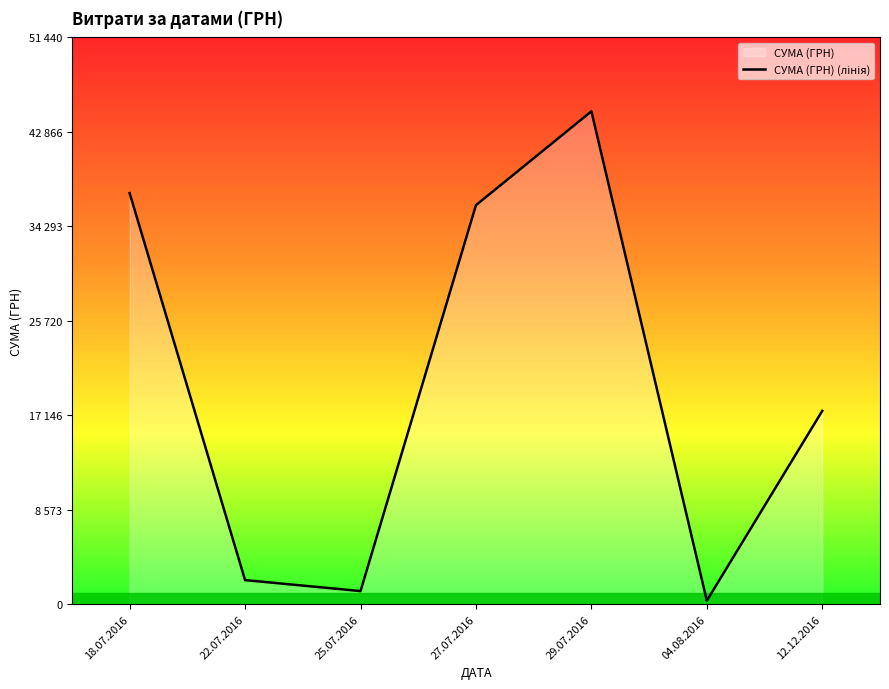

Where does the data first go above 17548?

18.07.2016